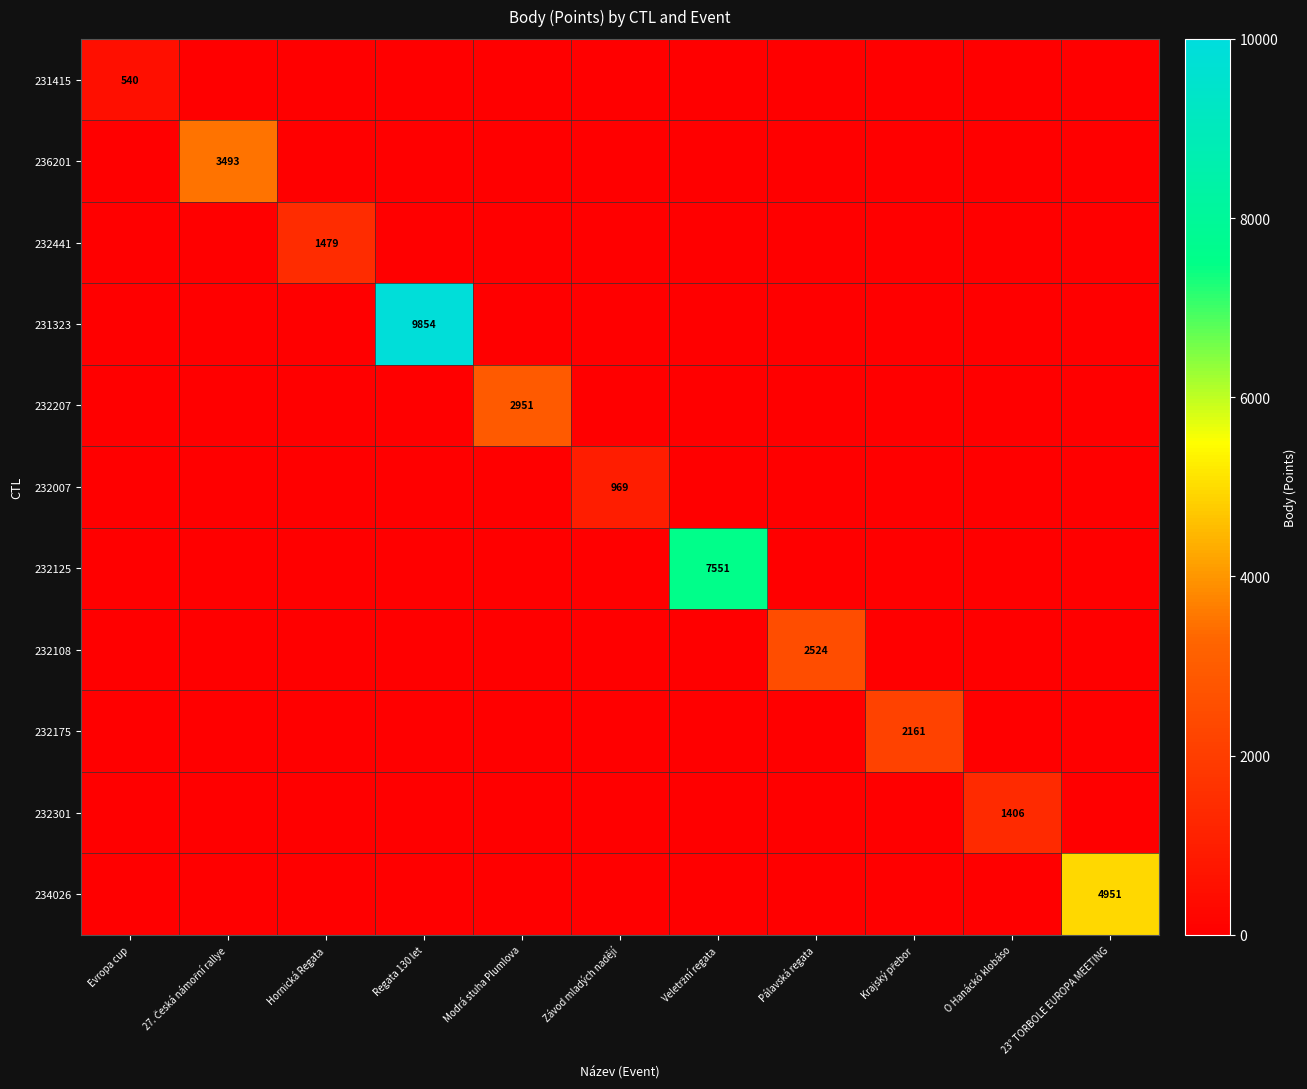

Rank the series at Krajský přebor from highest to lowest value.

232175, 231415, 236201, 232441, 231323, 232207, 232007, 232125, 232108, 232301, 234026